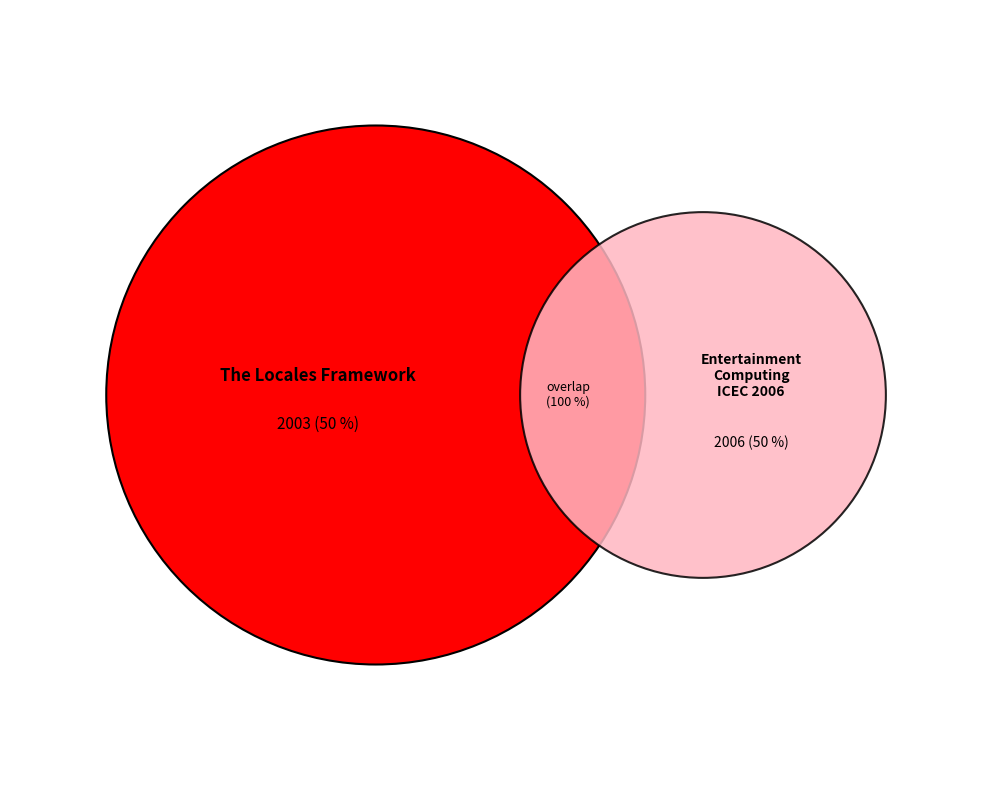

True or false: Entertainment Computing - ICEC 2006 accounts for 63% of the total.

False